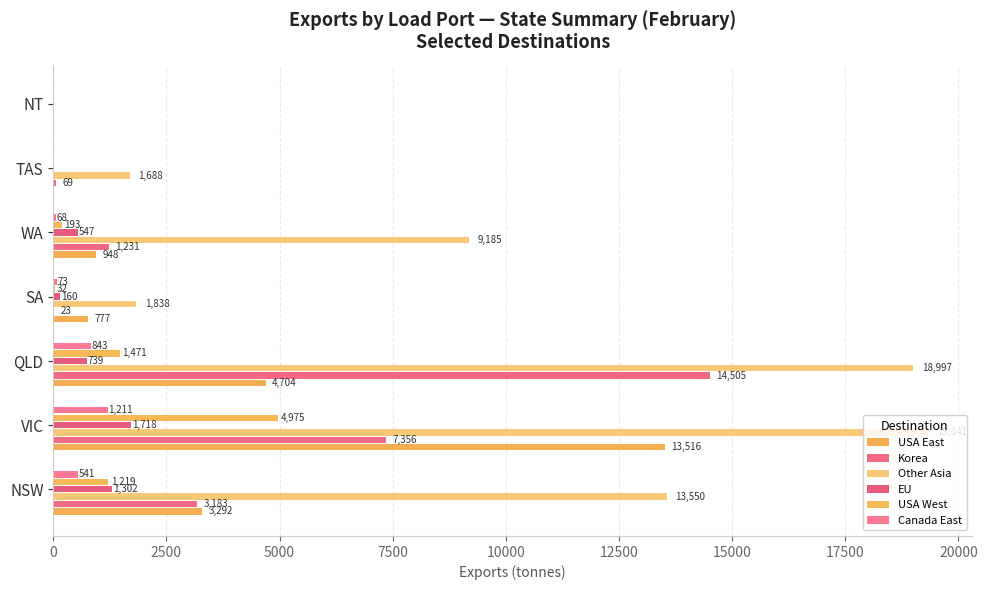

What is the difference between the second highest and second lowest values in the USA West series?

1471